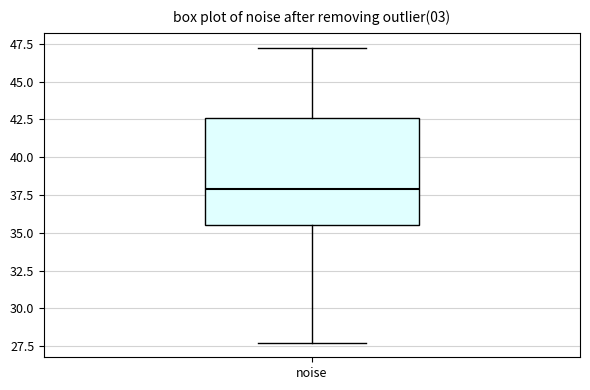

Where does the median line of the box for noise sit on the y-axis? The values are not printed on the chart, so give them approximately, as read against the axis.

38.0